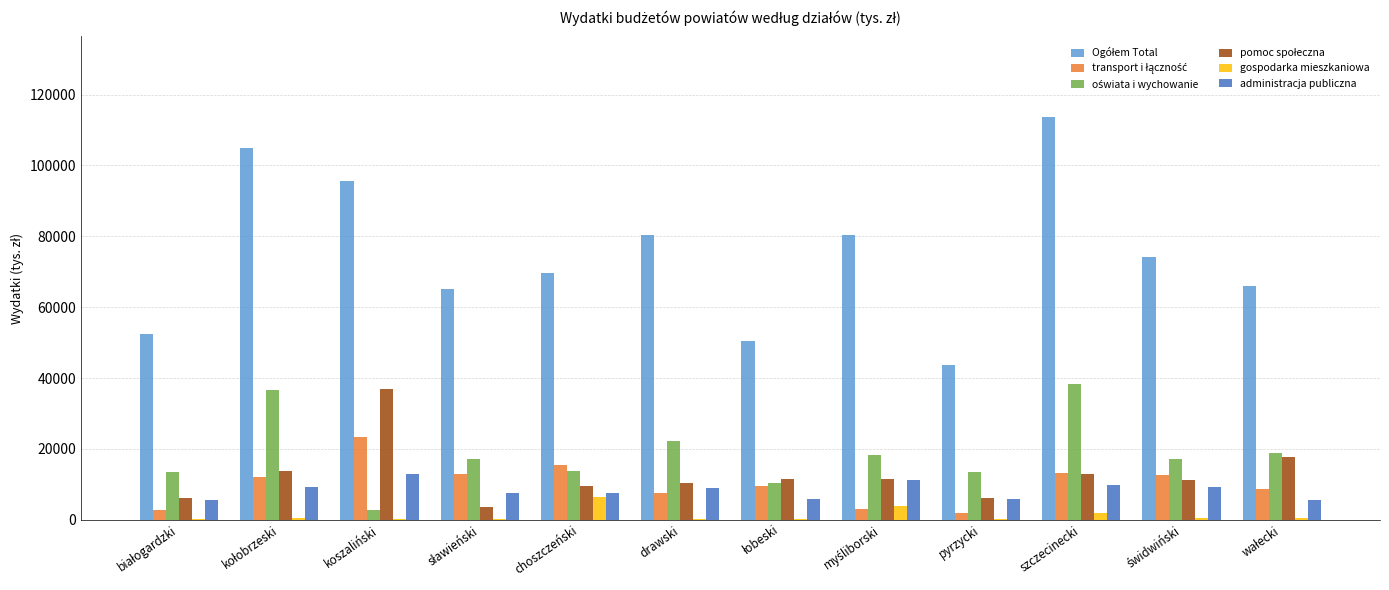

The administracja publiczna series shows 9664.3 at szczecinecki. True or false?

True